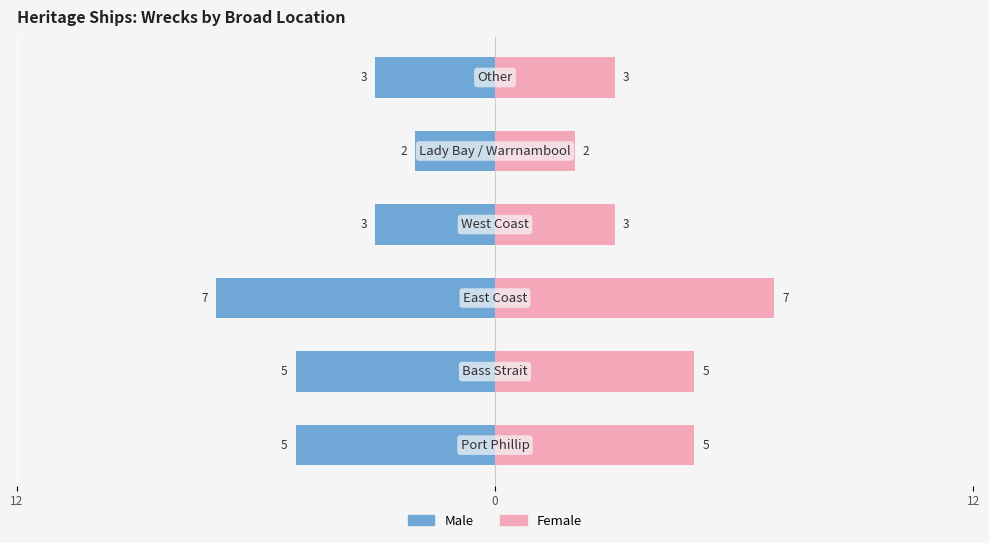

Which series changed the most between 3 and 4?

Male